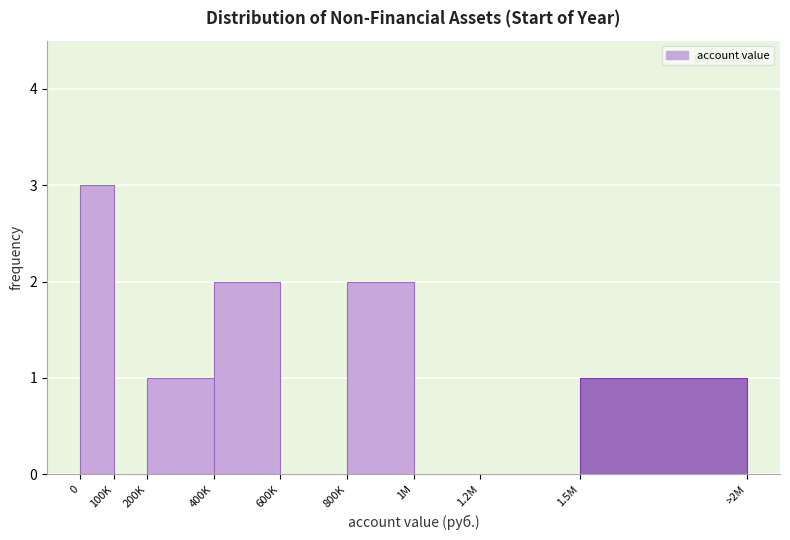

Reading left to right, list all the values displayed in this chart.

0=3	100K=0	200K=1	400K=2	600K=0	800K=2	1M=0	1.2M=0	1.5M=1